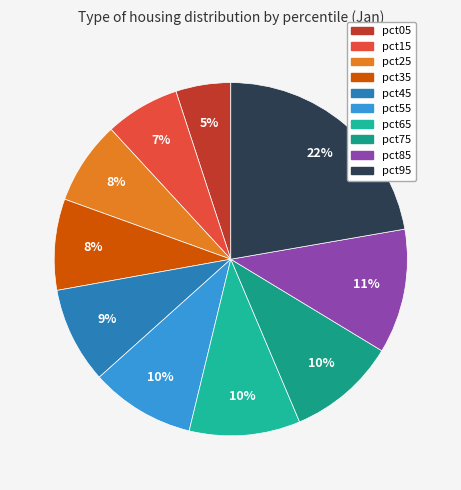

To the nearest percent, what portion does pct55 represent?

10%